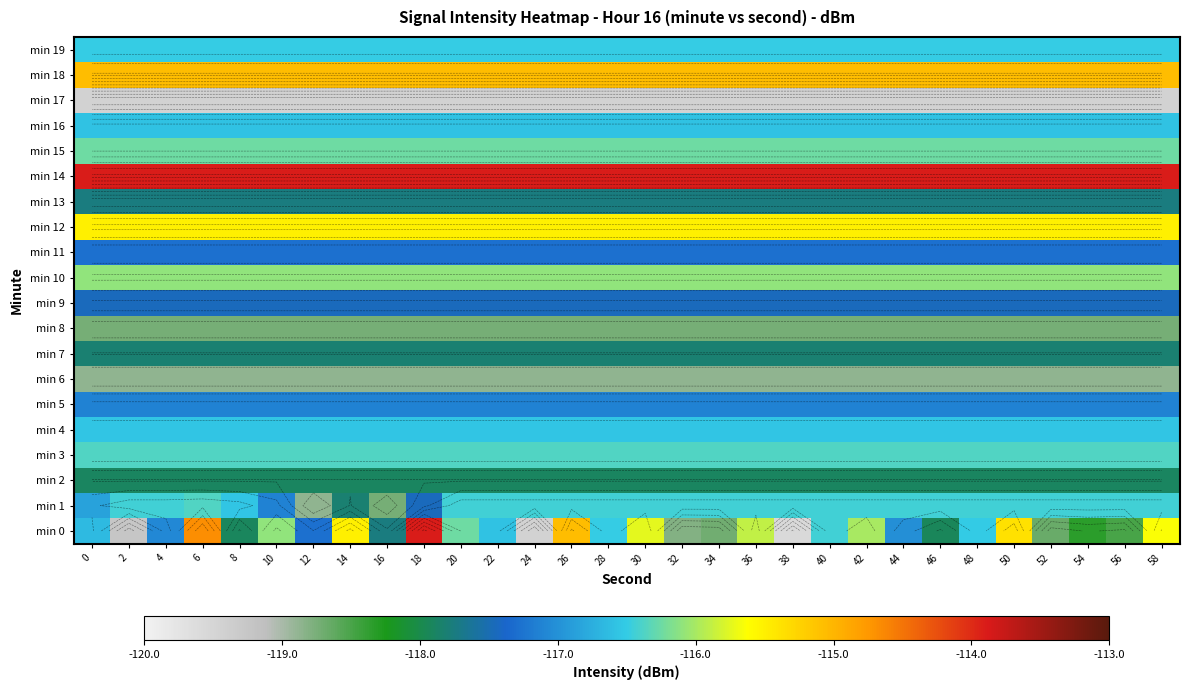

At how many categories does at least one series exceed -115?

30